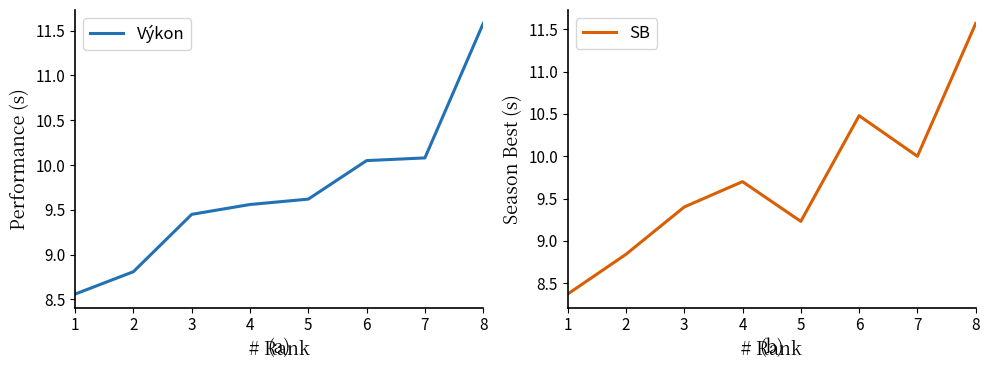

Where is Výkon nearest to the value 10?

6